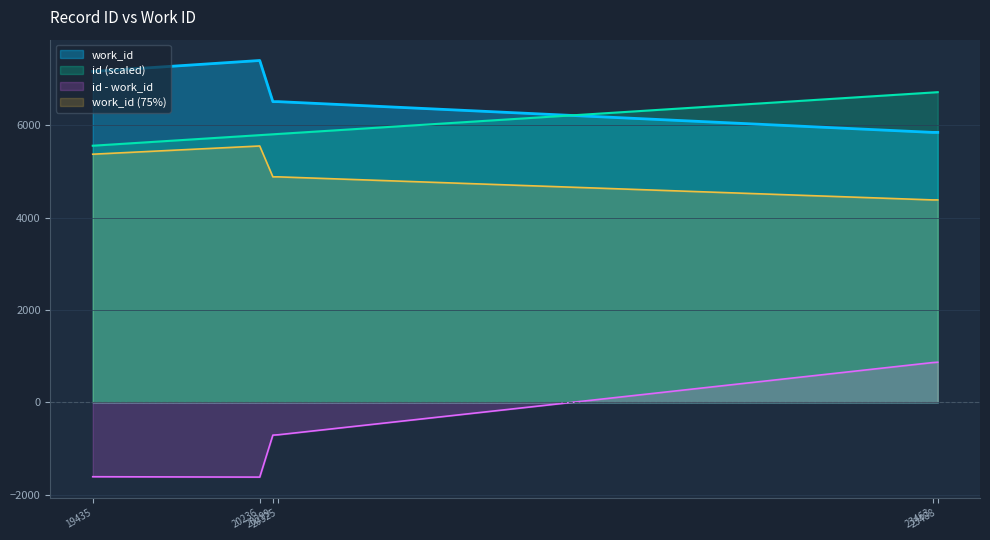

Is the value of work_id at 20325 greater than the value of id at 23463?

No